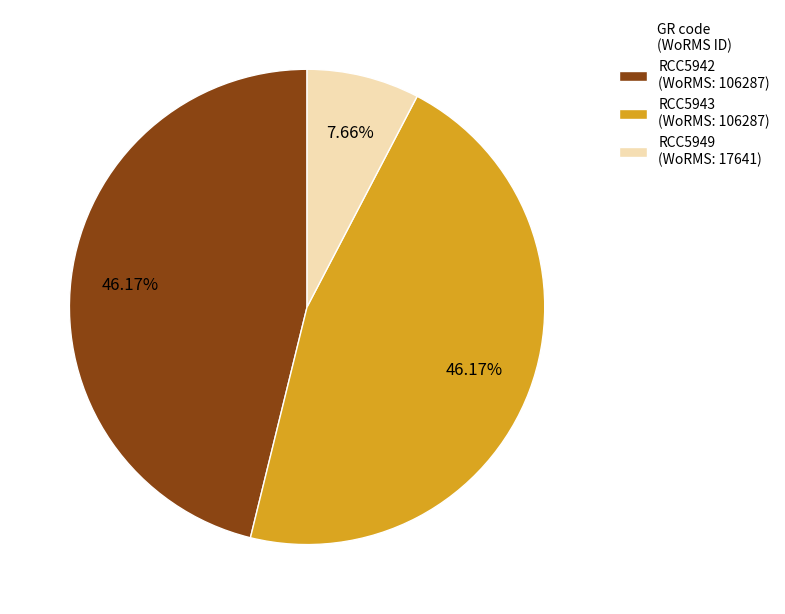

Do RCC5949 and RCC5943 together represent more than half of the pie?

Yes